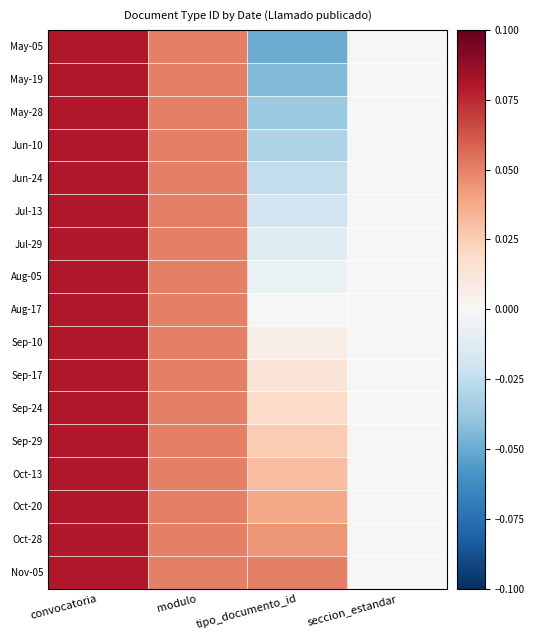

Reading left to right, list all the values displayed in this chart.

May-05: convocatoria=0.1	modulo=0.1	tipo_documento_id=-0.1	seccion_estandar=0.0
May-19: convocatoria=0.1	modulo=0.1	tipo_documento_id=-0.0	seccion_estandar=0.0
May-28: convocatoria=0.1	modulo=0.1	tipo_documento_id=-0.0	seccion_estandar=0.0
Jun-10: convocatoria=0.1	modulo=0.1	tipo_documento_id=-0.0	seccion_estandar=0.0
Jun-24: convocatoria=0.1	modulo=0.1	tipo_documento_id=-0.0	seccion_estandar=0.0
Jul-13: convocatoria=0.1	modulo=0.1	tipo_documento_id=-0.0	seccion_estandar=0.0
Jul-29: convocatoria=0.1	modulo=0.1	tipo_documento_id=-0.0	seccion_estandar=0.0
Aug-05: convocatoria=0.1	modulo=0.1	tipo_documento_id=-0.0	seccion_estandar=0.0
Aug-17: convocatoria=0.1	modulo=0.1	tipo_documento_id=0.0	seccion_estandar=0.0
Sep-10: convocatoria=0.1	modulo=0.1	tipo_documento_id=0.0	seccion_estandar=0.0
Sep-17: convocatoria=0.1	modulo=0.1	tipo_documento_id=0.0	seccion_estandar=0.0
Sep-24: convocatoria=0.1	modulo=0.1	tipo_documento_id=0.0	seccion_estandar=0.0
Sep-29: convocatoria=0.1	modulo=0.1	tipo_documento_id=0.0	seccion_estandar=0.0
Oct-13: convocatoria=0.1	modulo=0.1	tipo_documento_id=0.0	seccion_estandar=0.0
Oct-20: convocatoria=0.1	modulo=0.1	tipo_documento_id=0.0	seccion_estandar=0.0
Oct-28: convocatoria=0.1	modulo=0.1	tipo_documento_id=0.0	seccion_estandar=0.0
Nov-05: convocatoria=0.1	modulo=0.1	tipo_documento_id=0.1	seccion_estandar=0.0